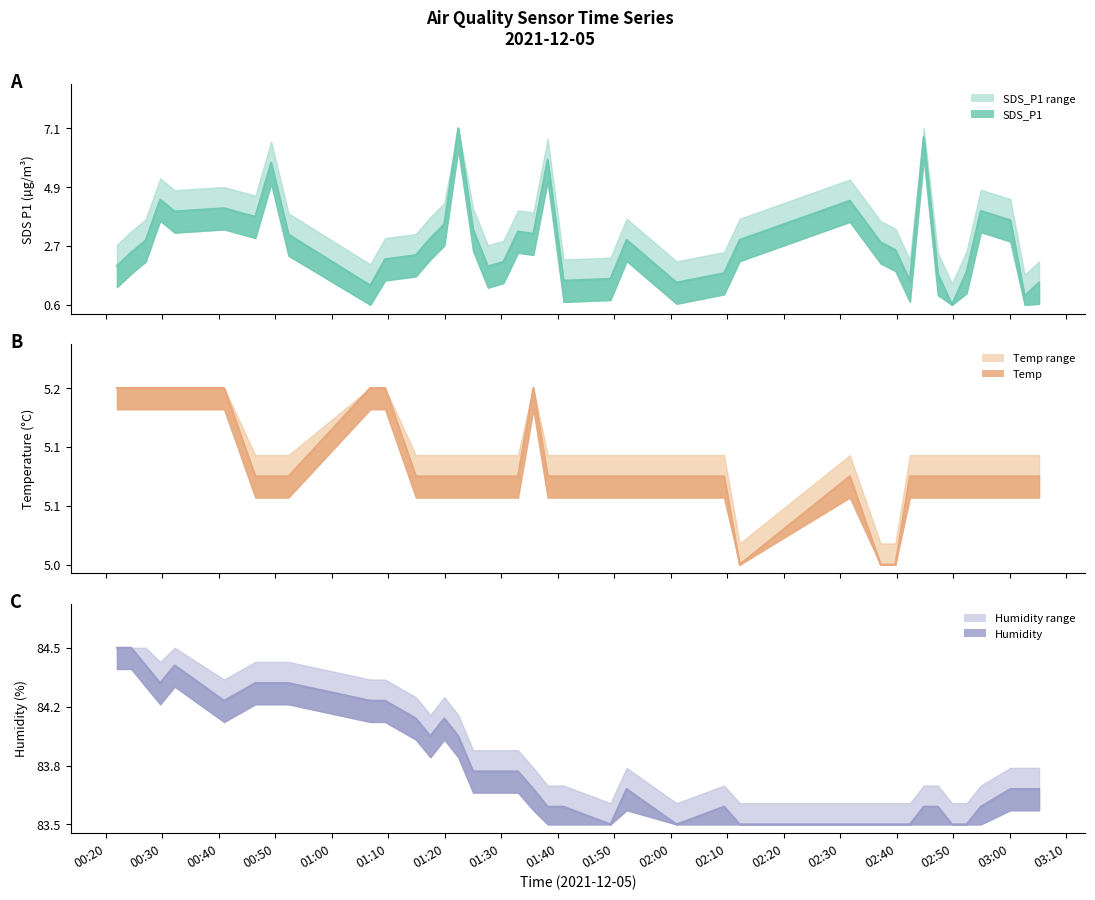

At which label does SDS_P1 reach its minimum?

2021/12/05 02:49:48